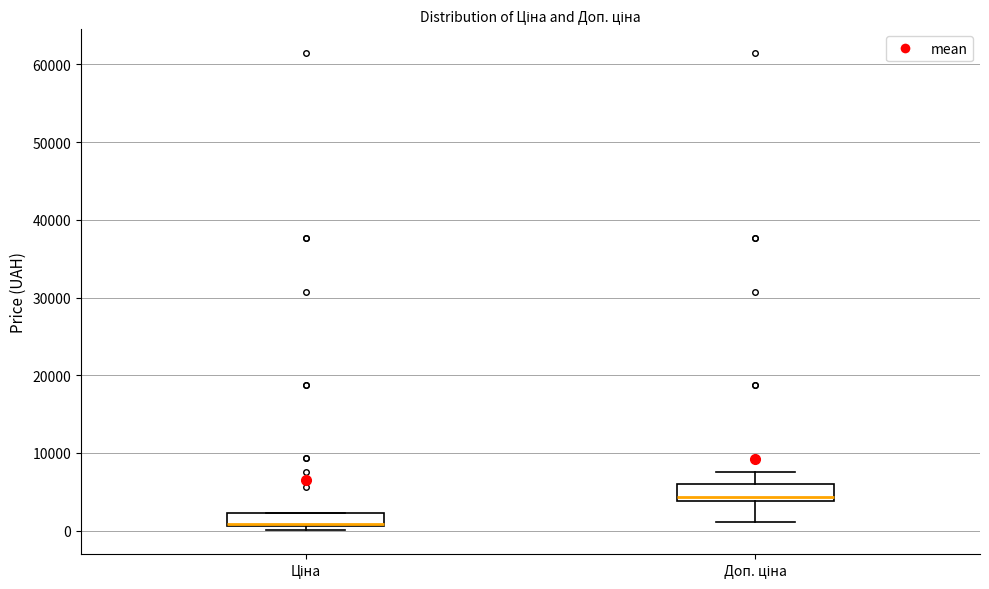

Reading left to right, read every box against the y-axis: the position of its median line, the range the box covers, and the ends of its whiskers. The values are not printed on the chart, so give them approximately, as read against the axis.

Ціна: median 1000, box 1000 to 2000, whiskers 0 to 2000
Доп. ціна: median 4000 (just above the box's lower edge), box 4000 to 6000, whiskers 1000 to 8000